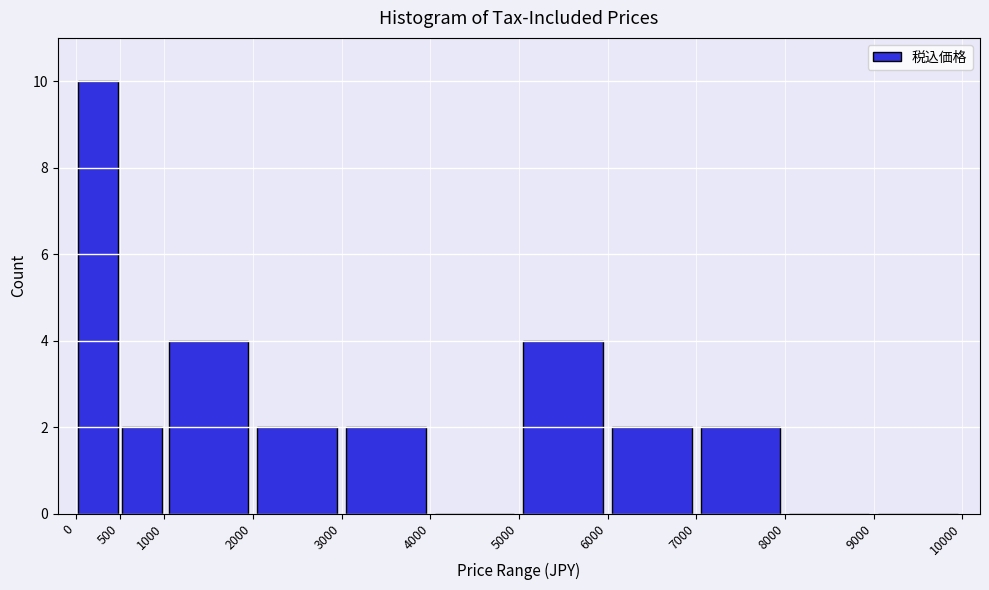

Reading left to right, list every bar in this chart as the range it spans on the x-axis followed by its height. The values are not printed on the chart, so give them approximately, as read against the axis.

0 to 500: 10
500 to 1000: 2
1000 to 2000: 4
2000 to 3000: 2
3000 to 4000: 2
4000 to 5000: 0
5000 to 6000: 4
6000 to 7000: 2
7000 to 8000: 2
8000 to 9000: 0
9000 to 10000: 0